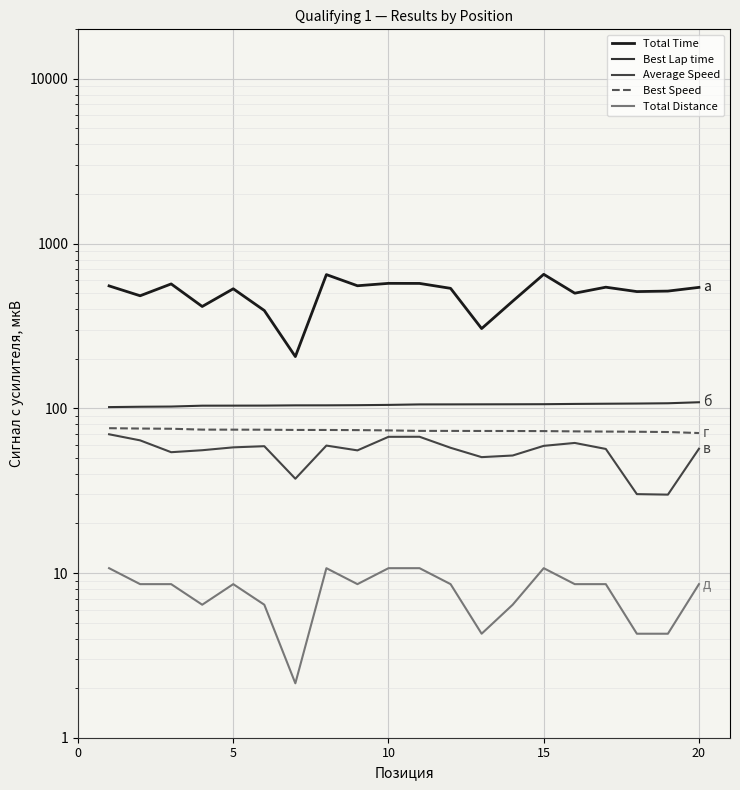

What is the difference between the second highest and minimum values in the Best Lap time series?

5.6